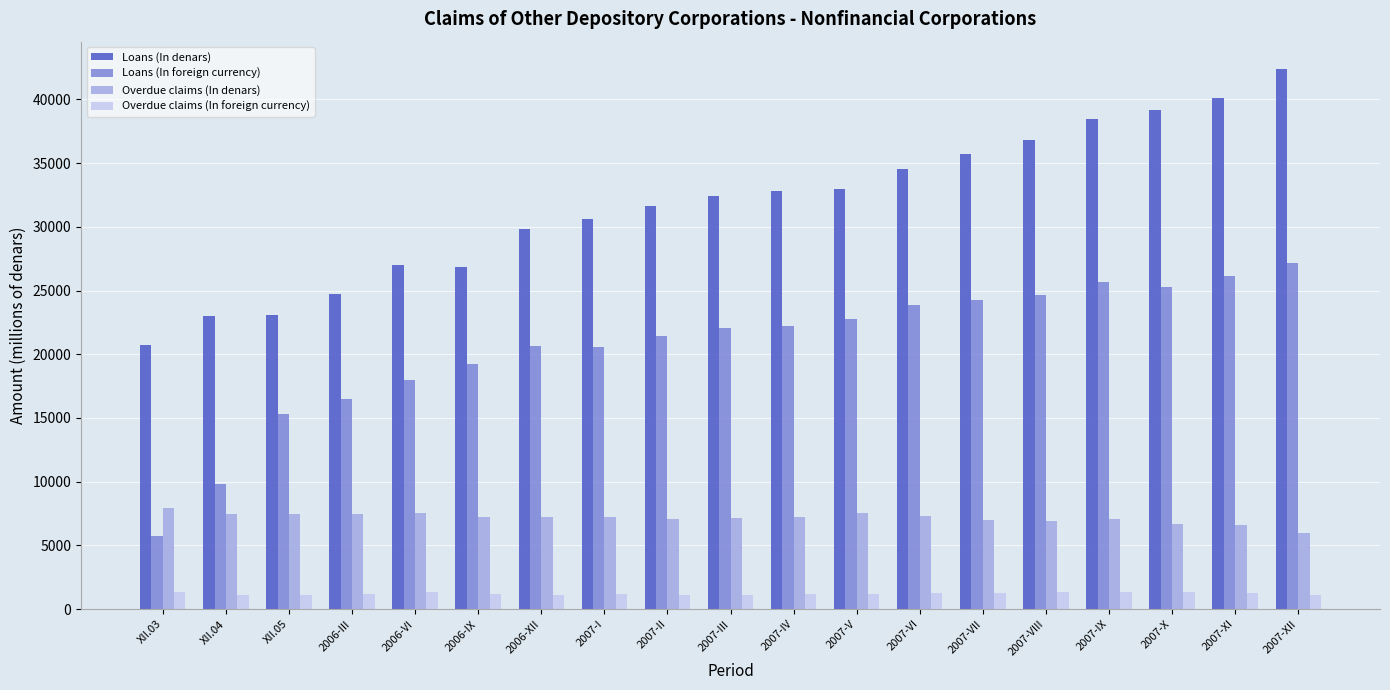

How many groups of bars are there?

19